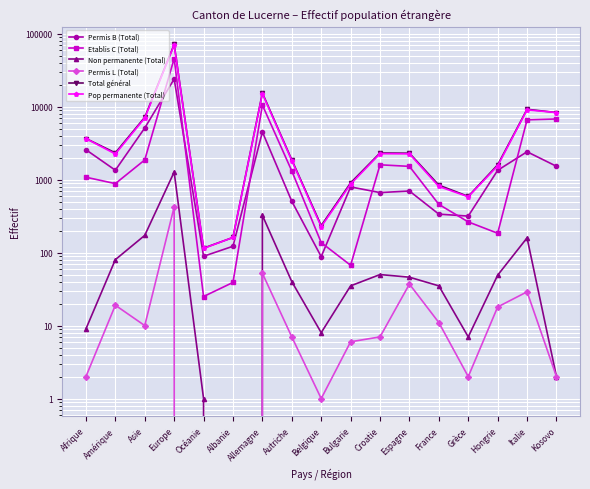

True or false: Non permanente (Total) and Permis B (Total) intersect in this chart.

False